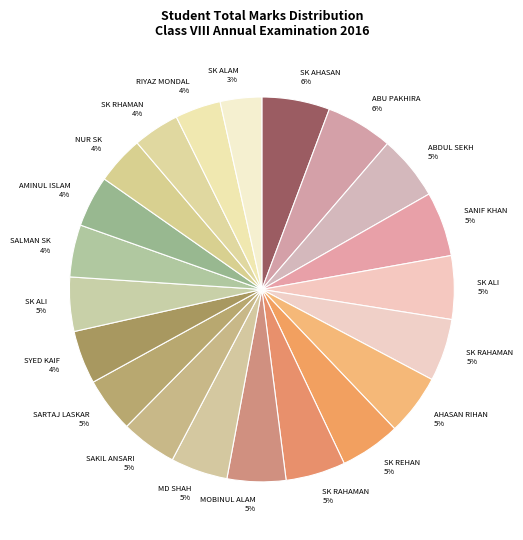

How many slices are in this pie chart?

21